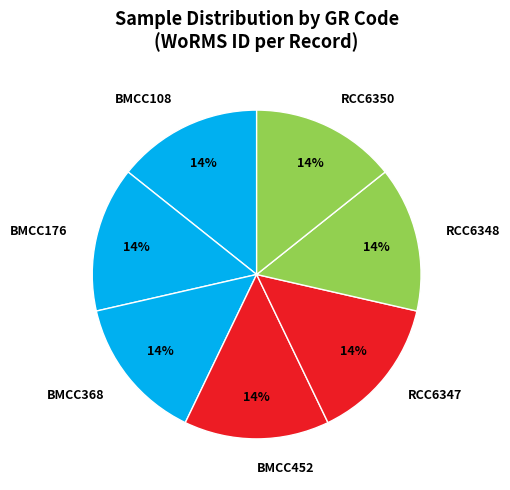

What is the ratio of the value at BMCC176 to the value at RCC6348?

1.0